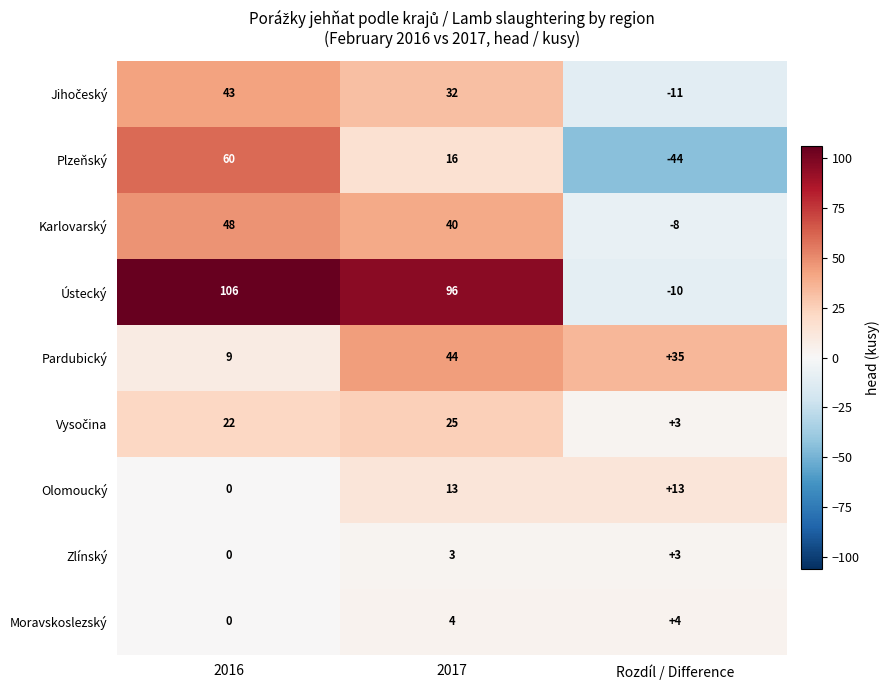

The Plzeňský series shows -17 at Rozdíl / Difference. True or false?

False